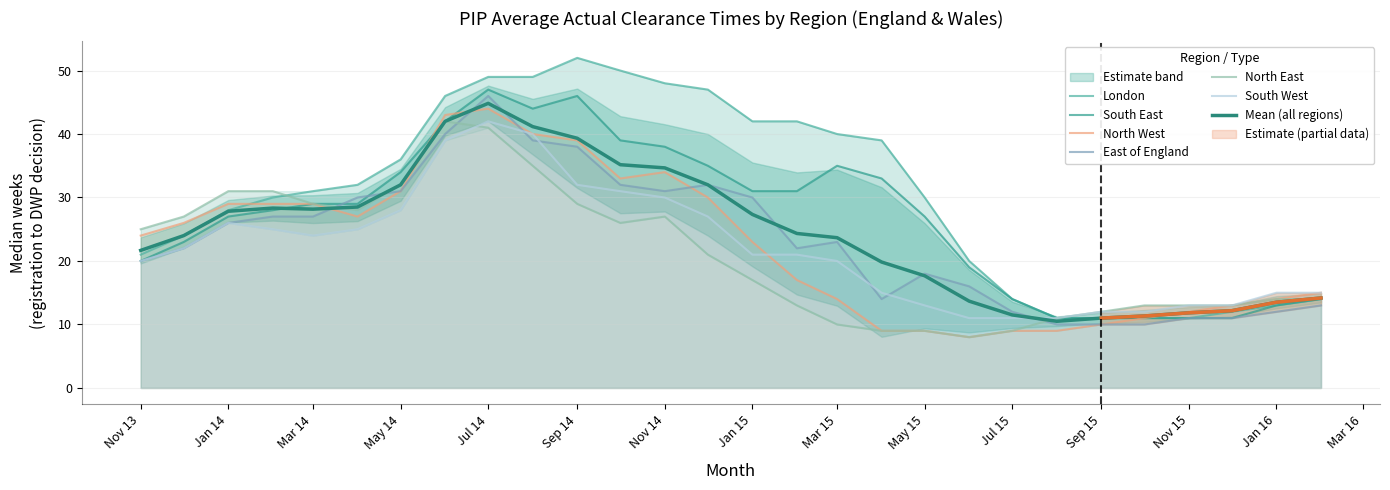

What is the label of the 25th point from the right?

2014-02-01